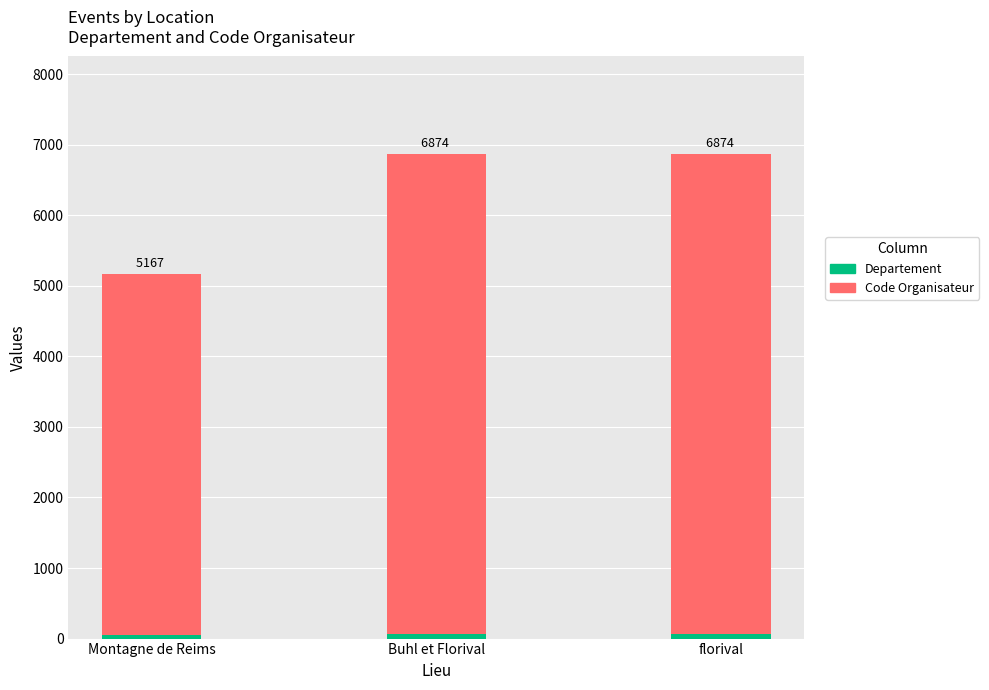

Rank the series at Buhl et Florival from highest to lowest value.

Code Organisateur, Departement